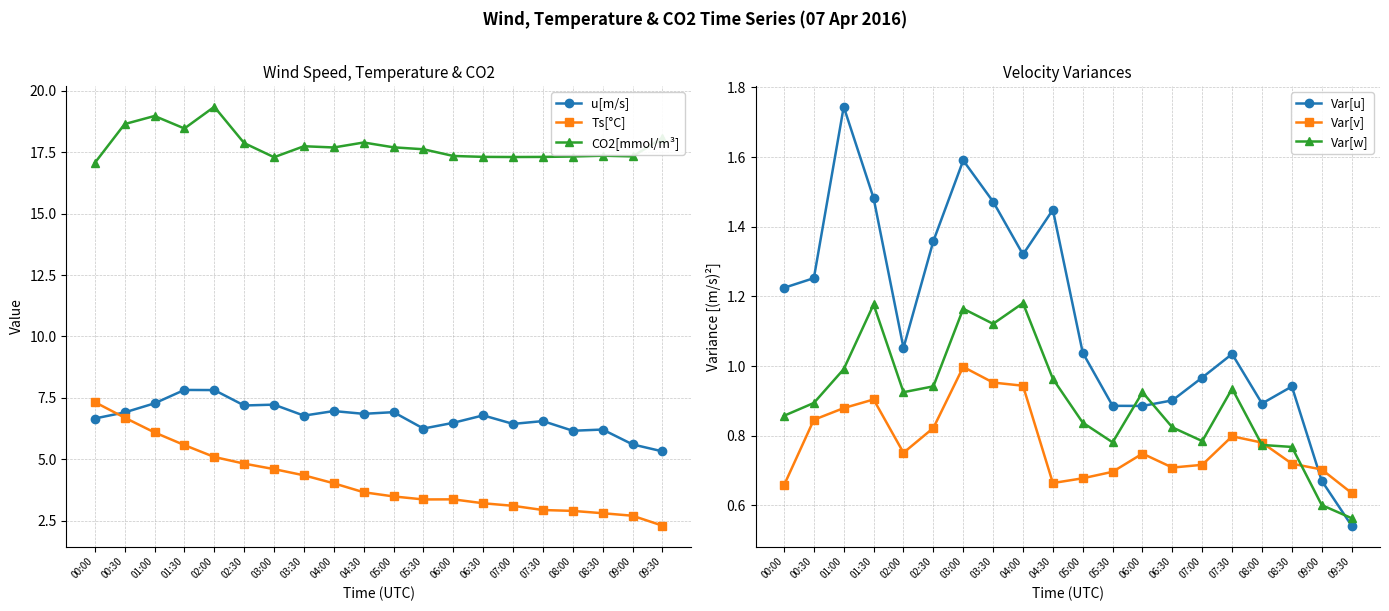

Which category has the lowest value across all series?

09:30